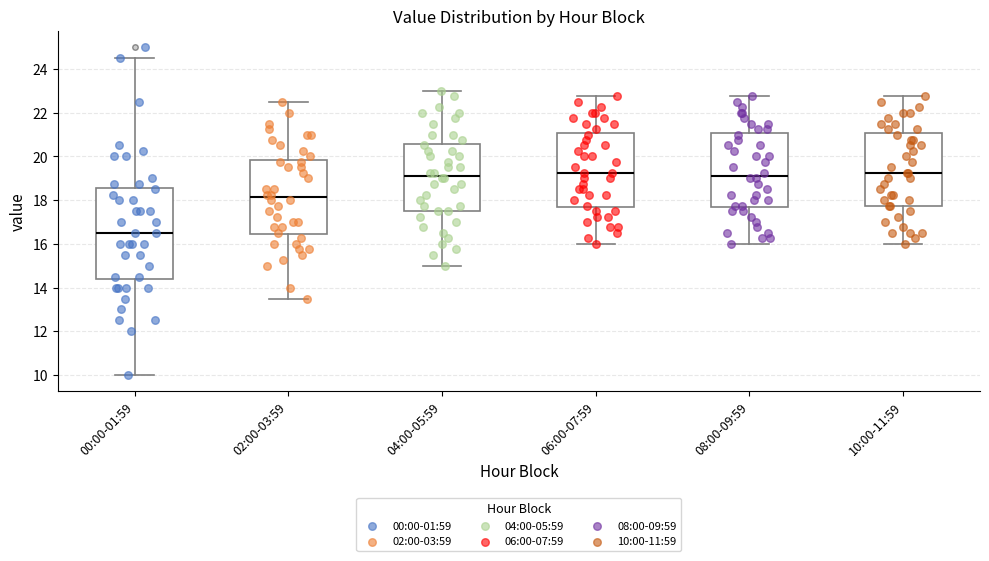

Which box is the tallest, from its lower edge to its upper edge?

00:00-01:59